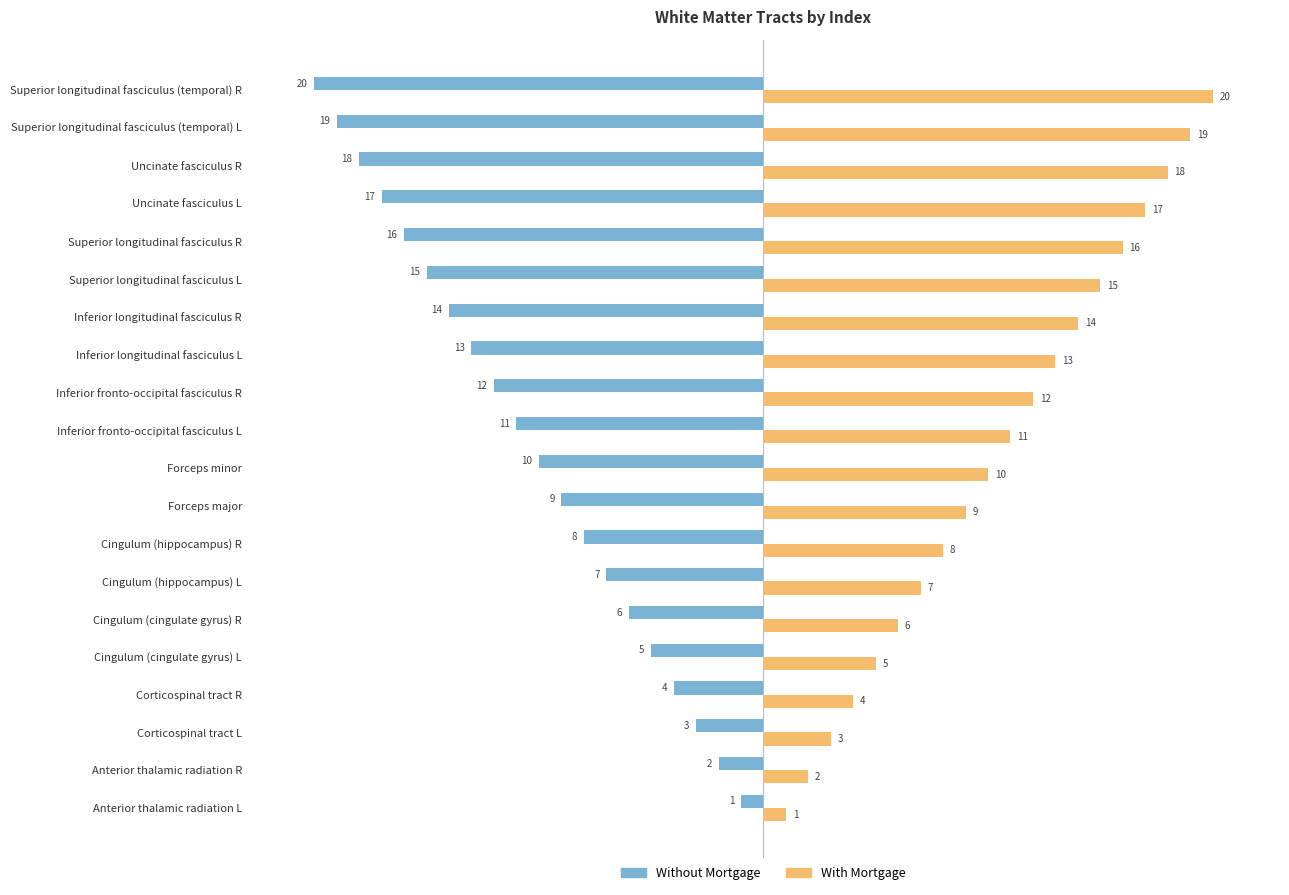

Is it true that With Mortgage equals 11 at Superior longitudinal fasciculus R?

False